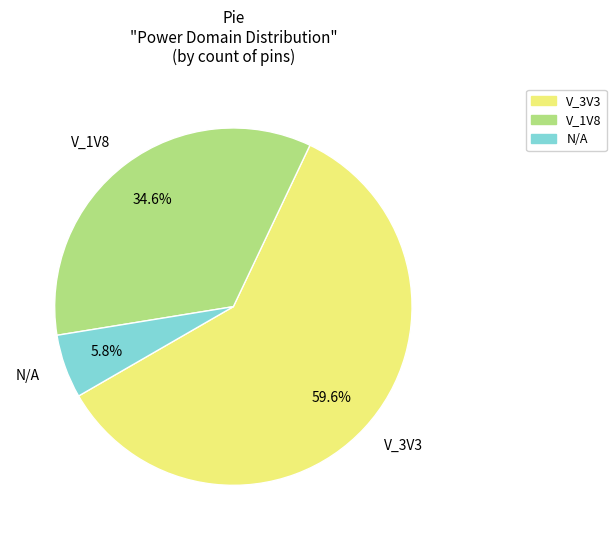

Approximately how many times larger is the value at V_1V8 compared to N/A?

6.0